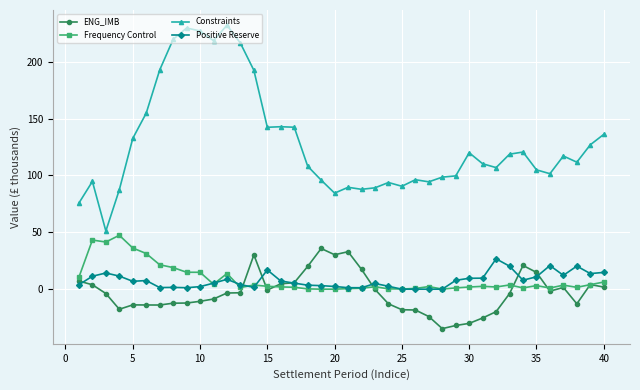

At how many categories does at least one series exceed 161?

8